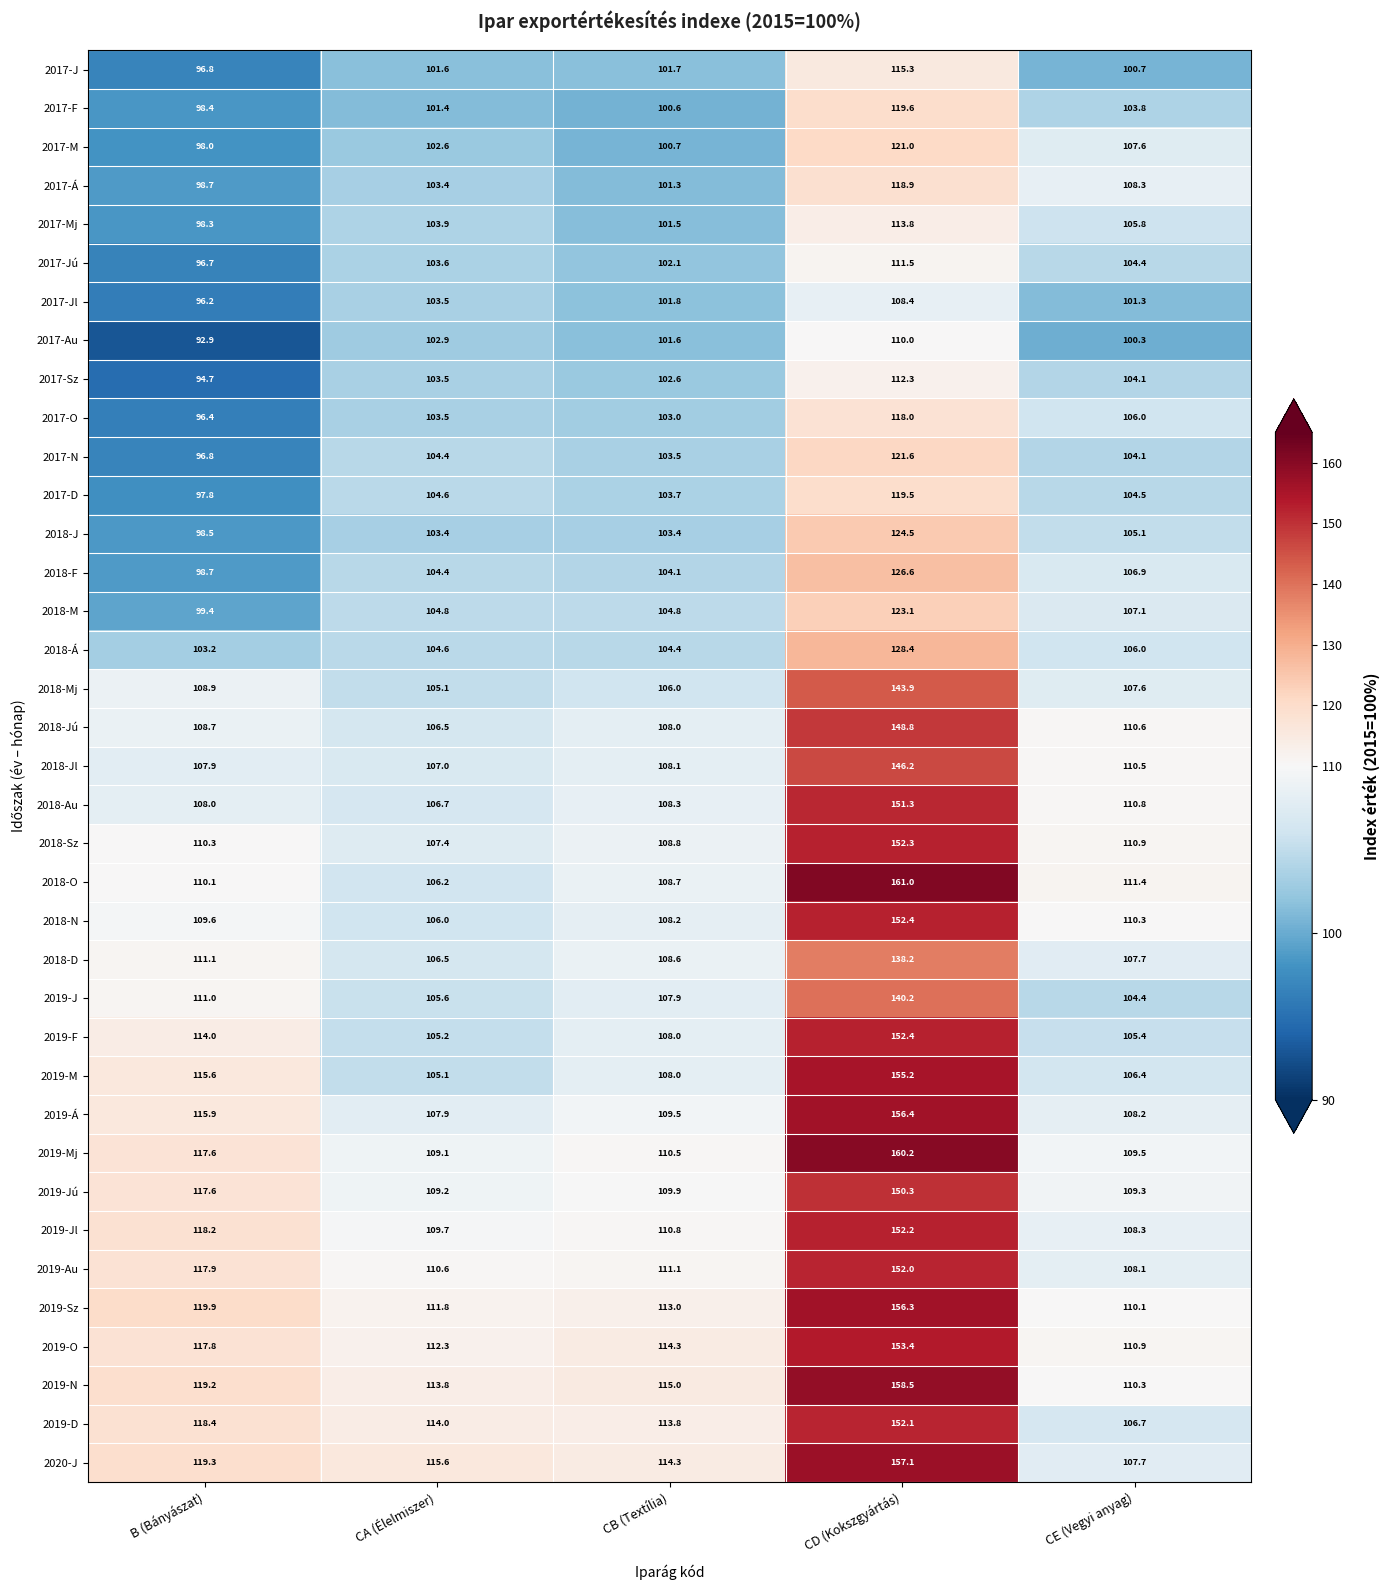

What is the difference between the maximum and minimum values in the 2017-M series?

23.0